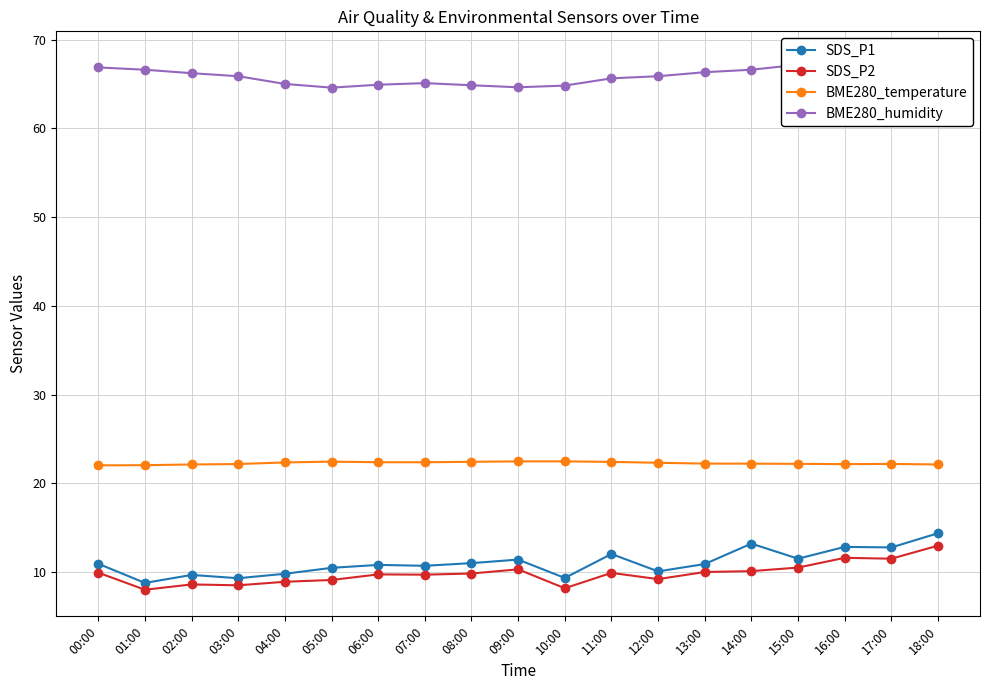

True or false: BME280_temperature and SDS_P1 cross at least once.

False